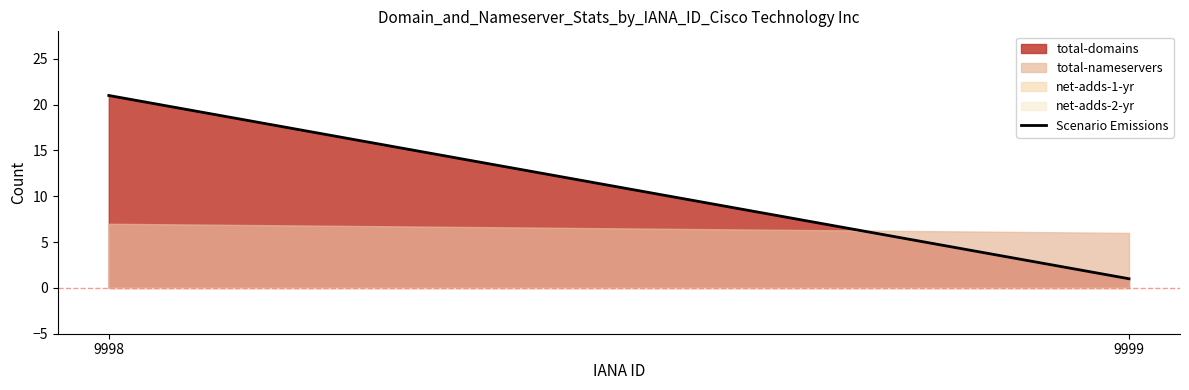

What is the value of the 2nd point from the left?

1